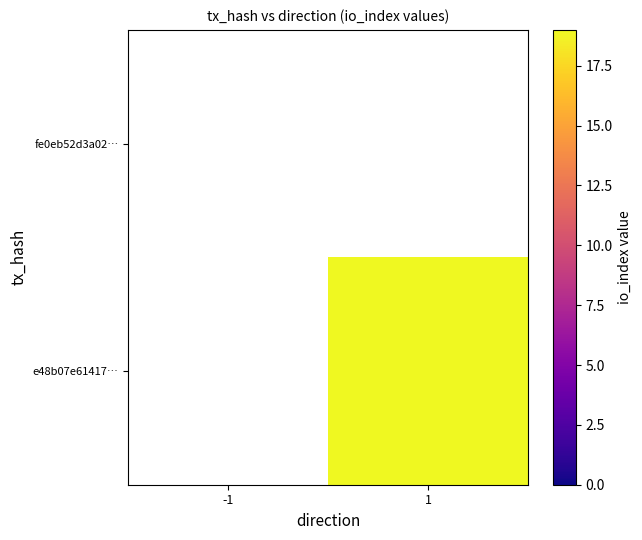

Count the number of categories in the chart.

2